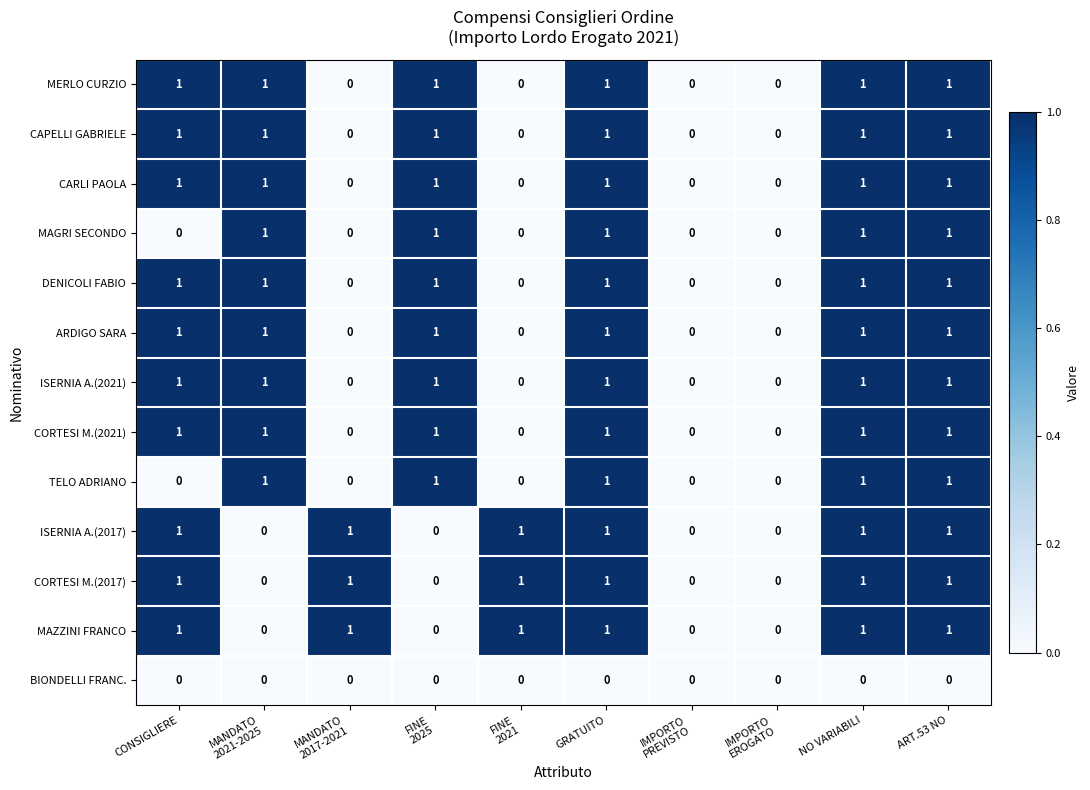

What is the difference between the highest and lowest values at MANDATO
2017-2021?

1